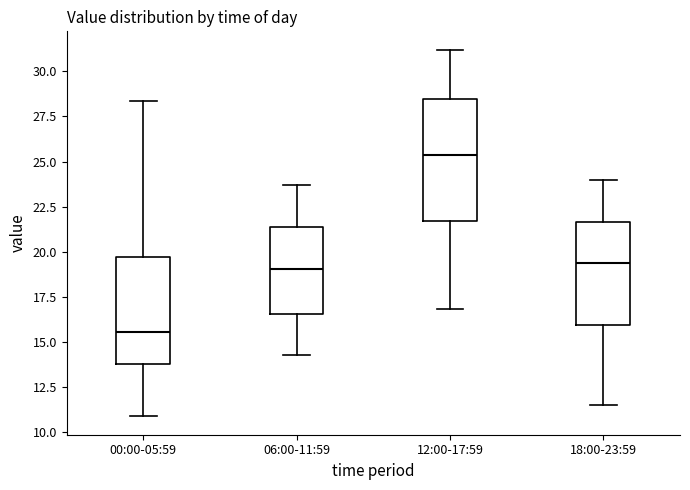

Reading left to right, transcribe this box plot: for each box, give where its median line is, the range the box spans, and where its two whiskers end, as read against the y-axis. The values are not printed on the chart, so give them approximately, as read against the axis.

00:00-05:59: median 15.5, box 14.0 to 19.5, whiskers 11.0 to 28.5
06:00-11:59: median 19.0, box 16.5 to 21.5, whiskers 14.5 to 23.5
12:00-17:59: median 25.5, box 21.5 to 28.5, whiskers 17.0 to 31.0
18:00-23:59: median 19.5, box 16.0 to 21.5, whiskers 11.5 to 24.0